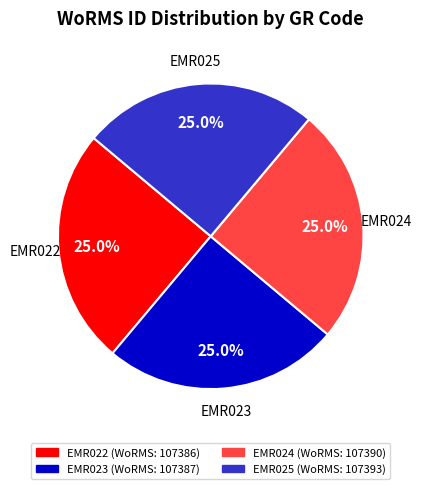

Combined, what portion of the pie is EMR024 and EMR022?

50.0%